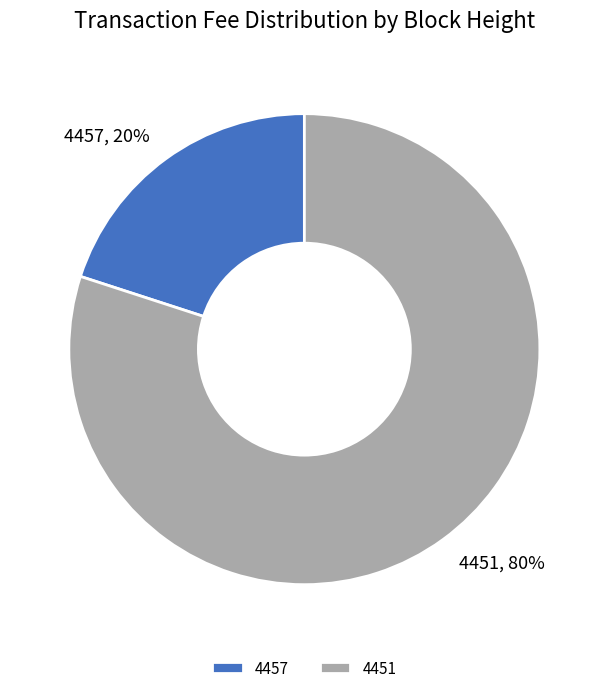

Is the sum of 4457 and 4451 greater than half?

Yes